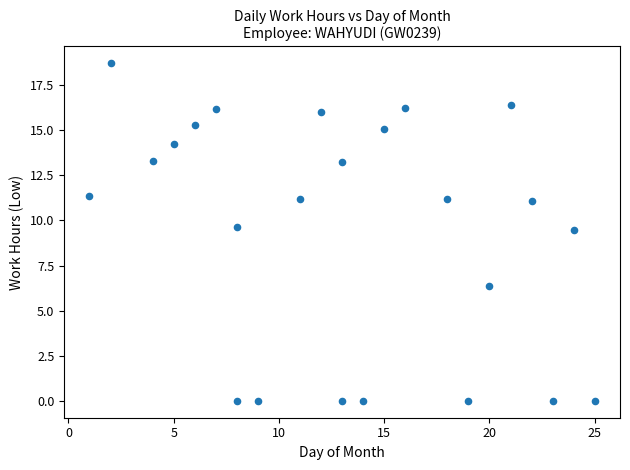

What is the range of Y values (max minus min)?

18.7